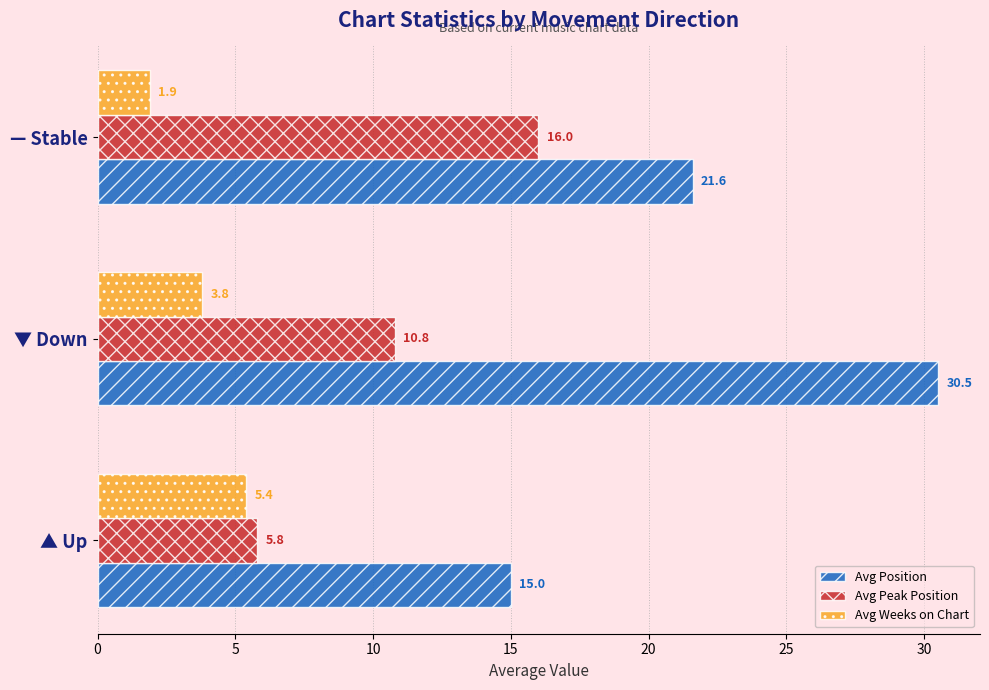

What is the minimum value shown in the chart?

1.9